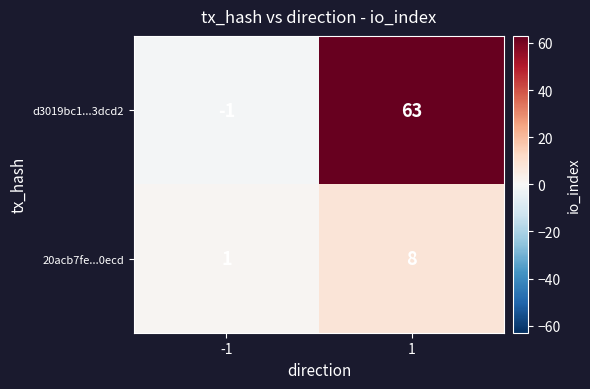

At which category is the sum across all series the highest?

1